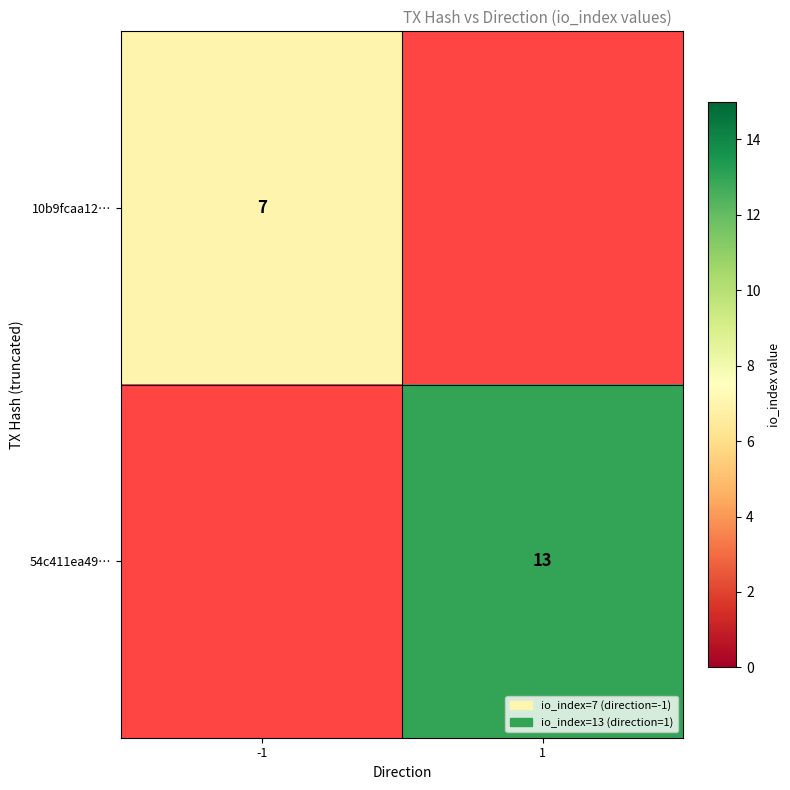

Is it true that 54c411ea49… equals 13 at 1?

True